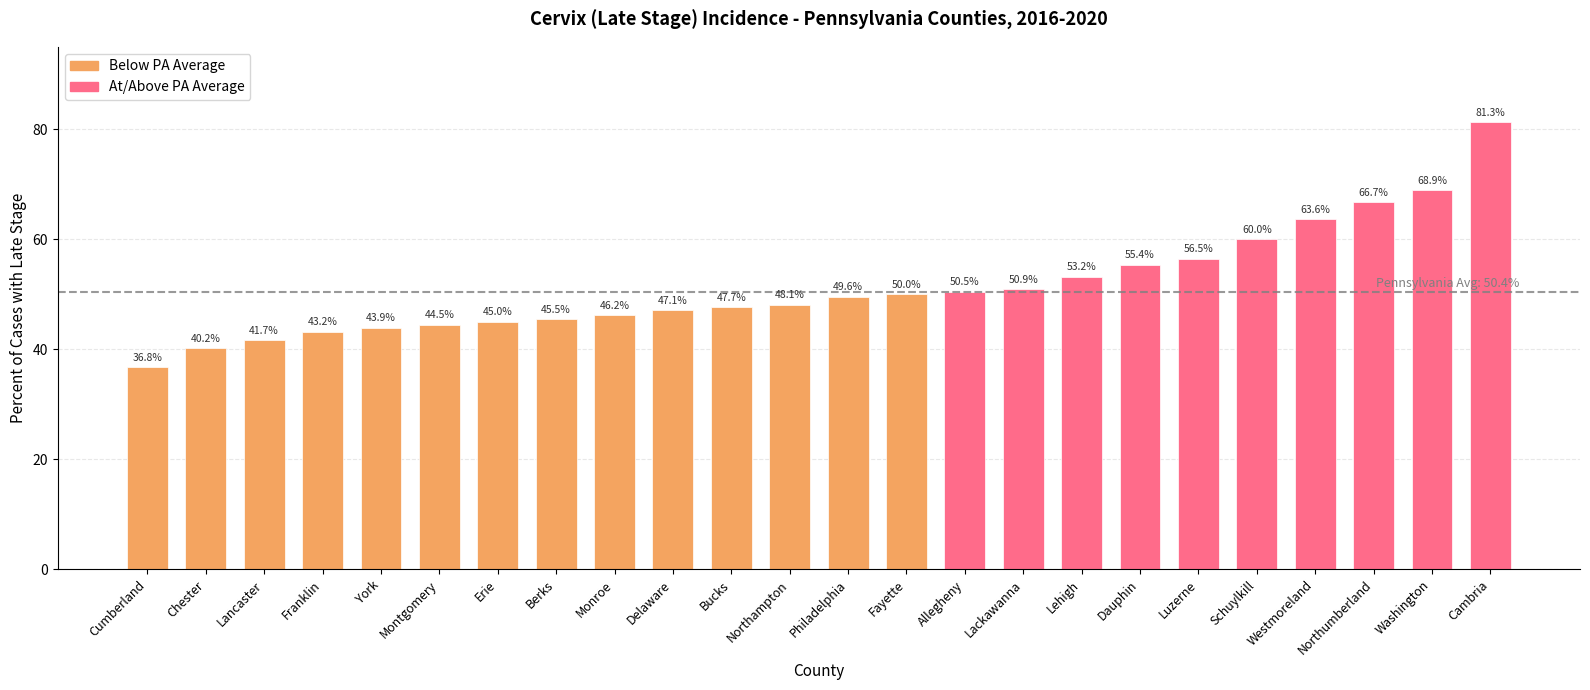

Rank the categories by value from highest to lowest.

Cambria, Washington, Northumberland, Westmoreland, Schuylkill, Luzerne, Dauphin, Lehigh, Lackawanna, Allegheny, Fayette, Philadelphia, Northampton, Bucks, Delaware, Monroe, Berks, Erie, Montgomery, York, Franklin, Lancaster, Chester, Cumberland